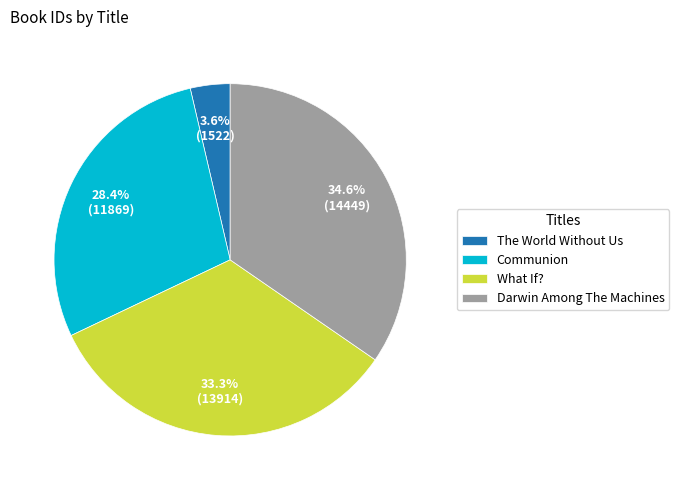

Is Darwin Among The Machines the majority of the pie?

No